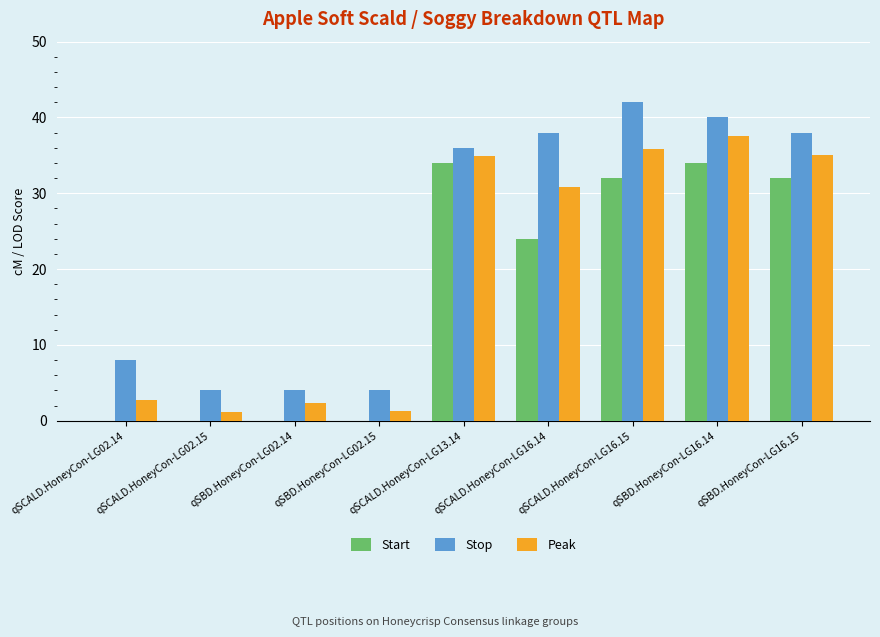

What is the greatest value displayed?

42.0